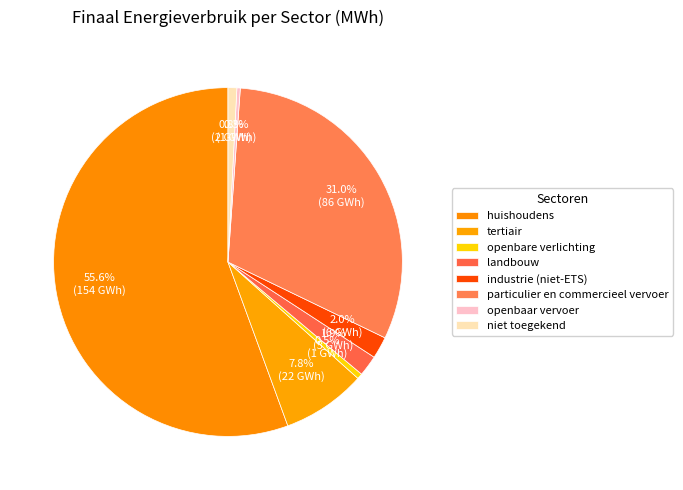

To the nearest percent, what is the combined percentage of landbouw and huishoudens?

58%